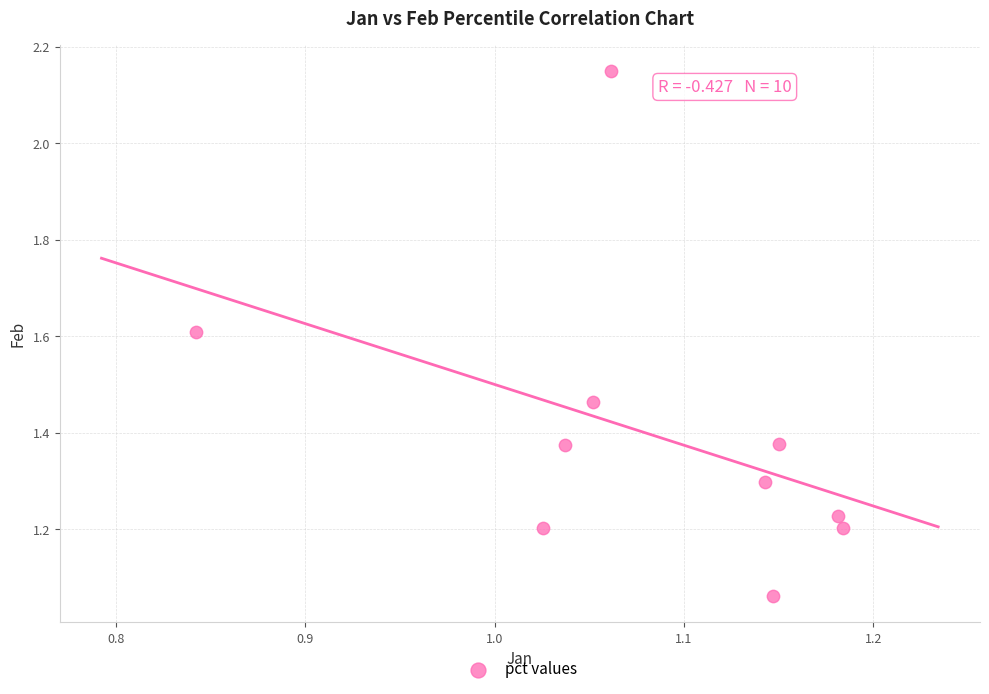

What is the range of X values (max minus min)?

0.3